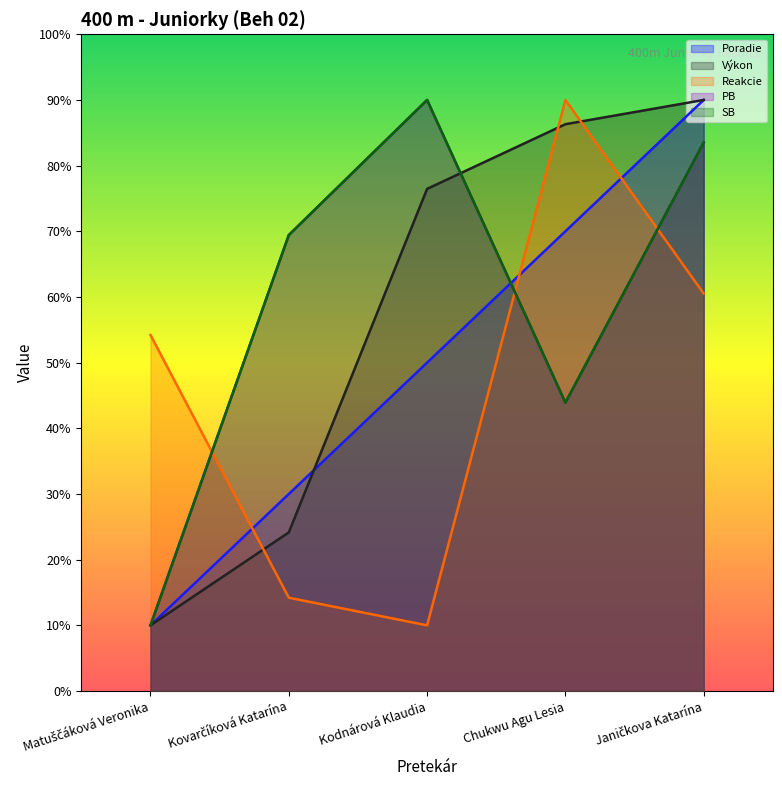

What is the difference between the maximum and minimum values in the SB series?

80.0